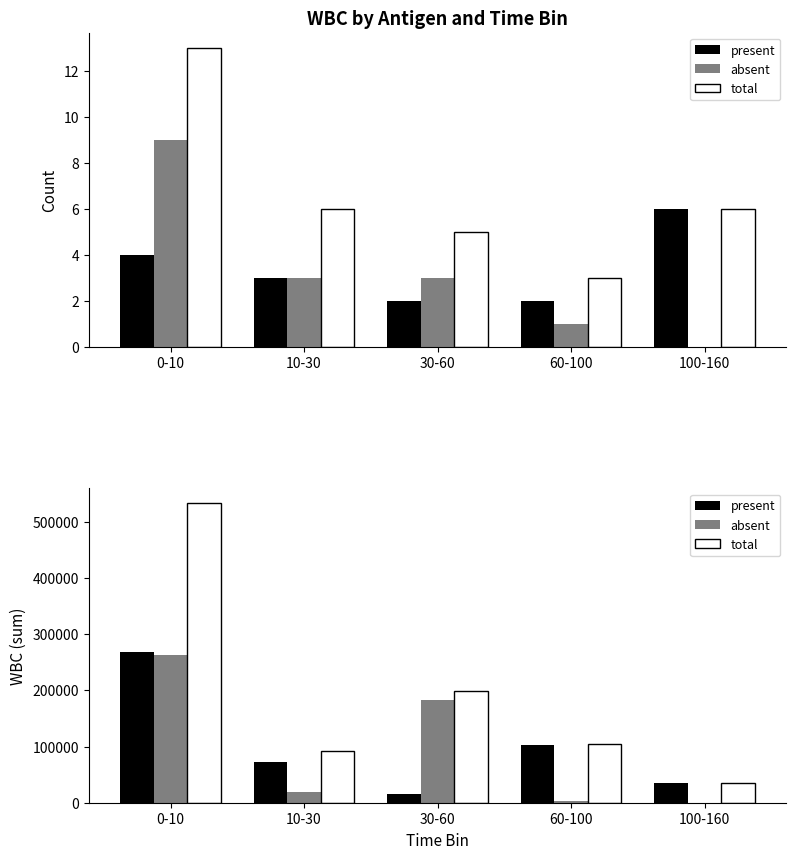

How many categories are shown in the chart?

5